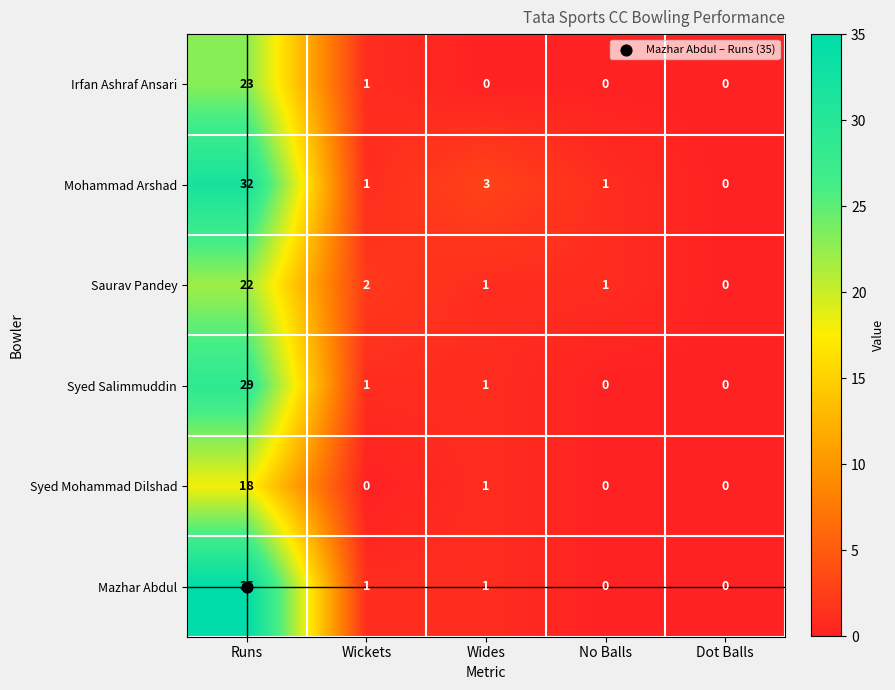

At Runs, list the series in order from largest to smallest.

Mazhar Abdul, Mohammad Arshad, Syed Salimmuddin, Irfan Ashraf Ansari, Saurav Pandey, Syed Mohammad Dilshad